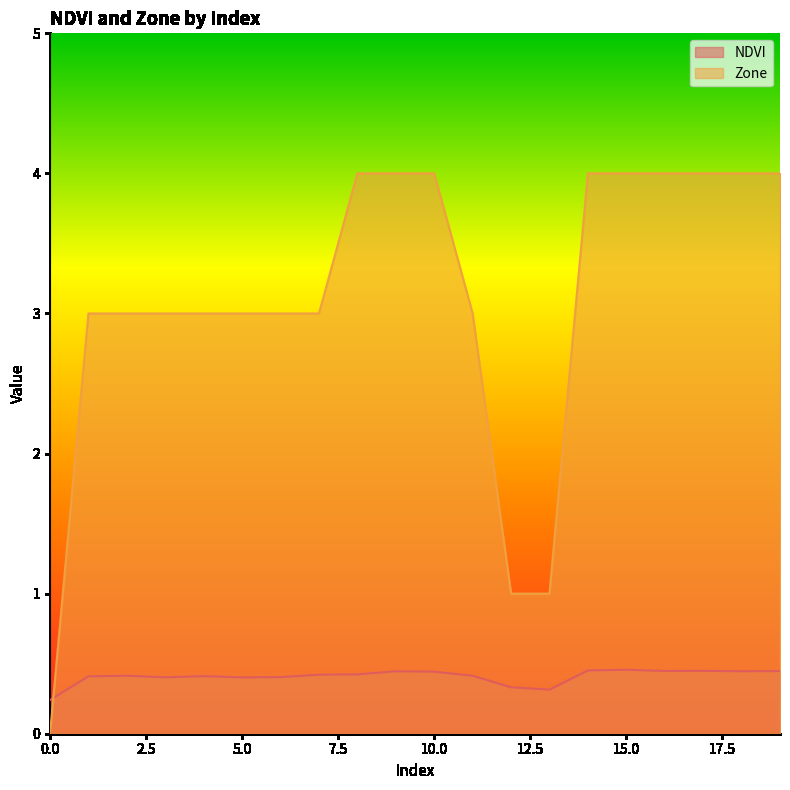

At which label does Zone first exceed 3?

8